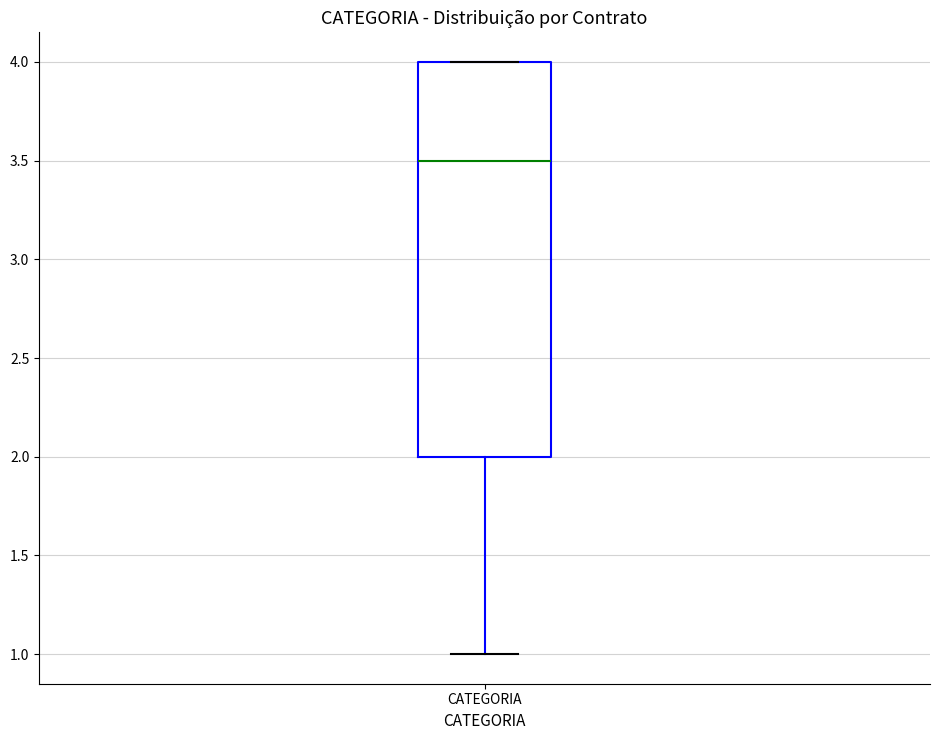

Where does the lower whisker of the box for CATEGORIA end on the y-axis? The values are not printed on the chart, so give them approximately, as read against the axis.

1.0